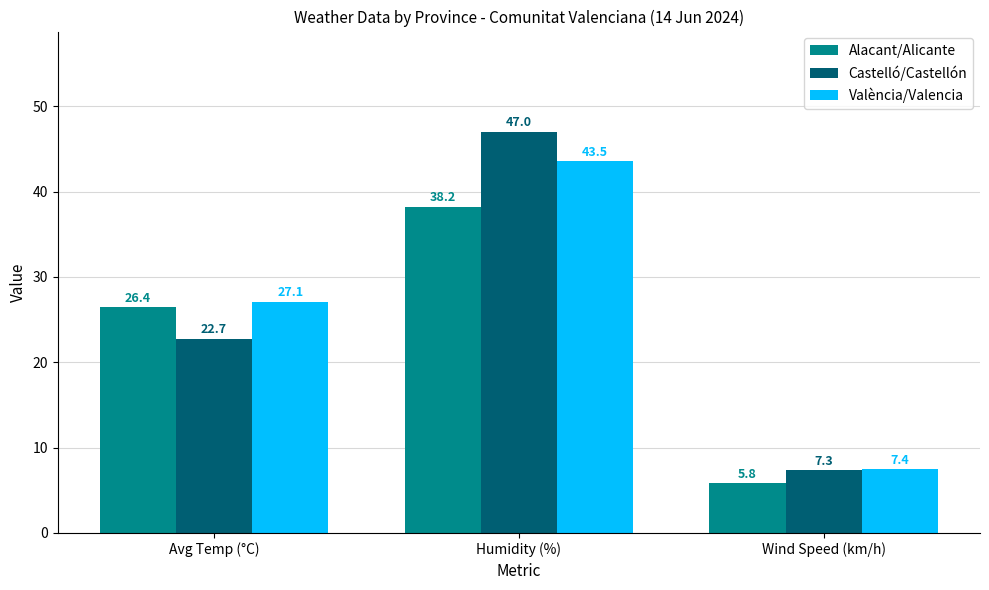

Is the value of Castelló/Castellón at Humidity (%) greater than the value of València/Valencia at Wind Speed (km/h)?

Yes